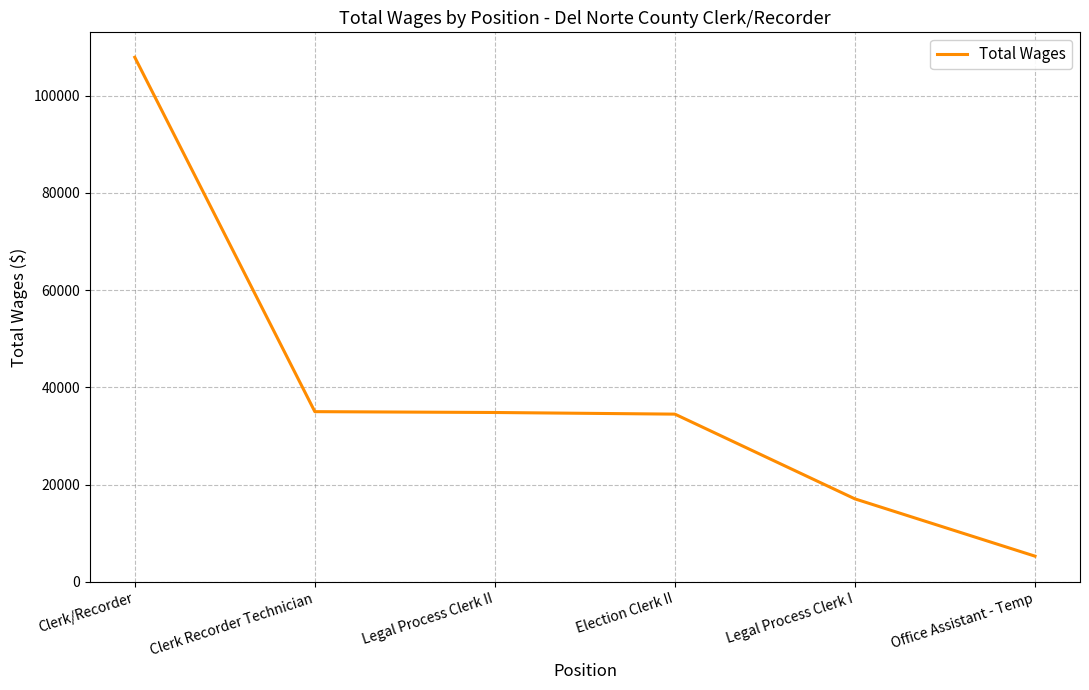

What is the sum of all values?

234665